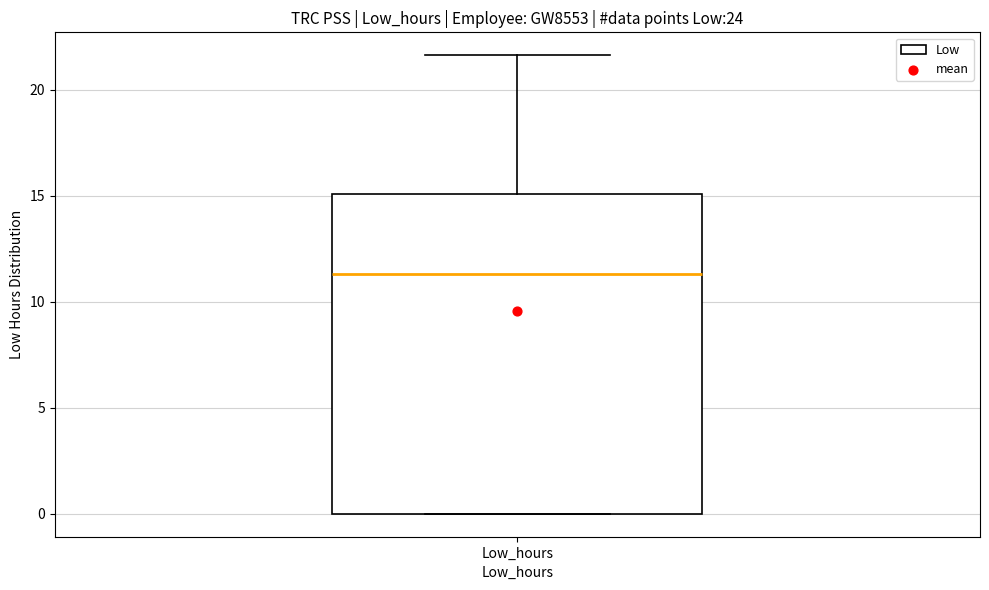

Transcribe this box plot: give where the median line is, the range the box spans, and where the two whiskers end, as read against the y-axis. The values are not printed on the chart, so give them approximately, as read against the axis.

median 11.5, box 0.0 to 15.0, whiskers 0.0 to 21.5